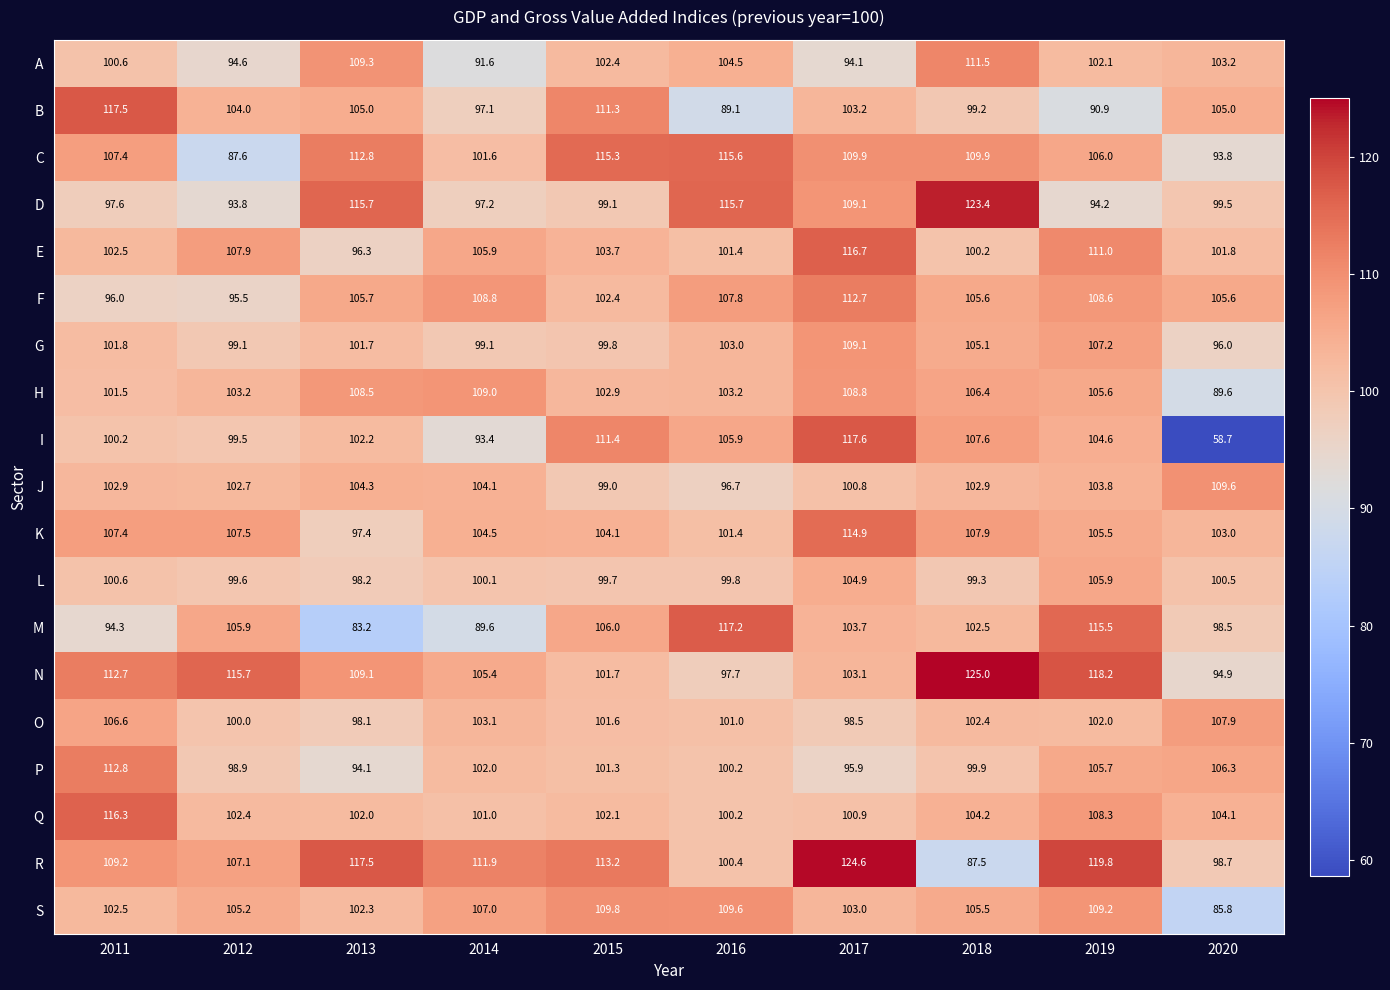

Rank the series by their maximum value, from highest to lowest.

N, R, D, I, B, M, E, Q, C, K, P, F, A, S, J, G, H, O, L